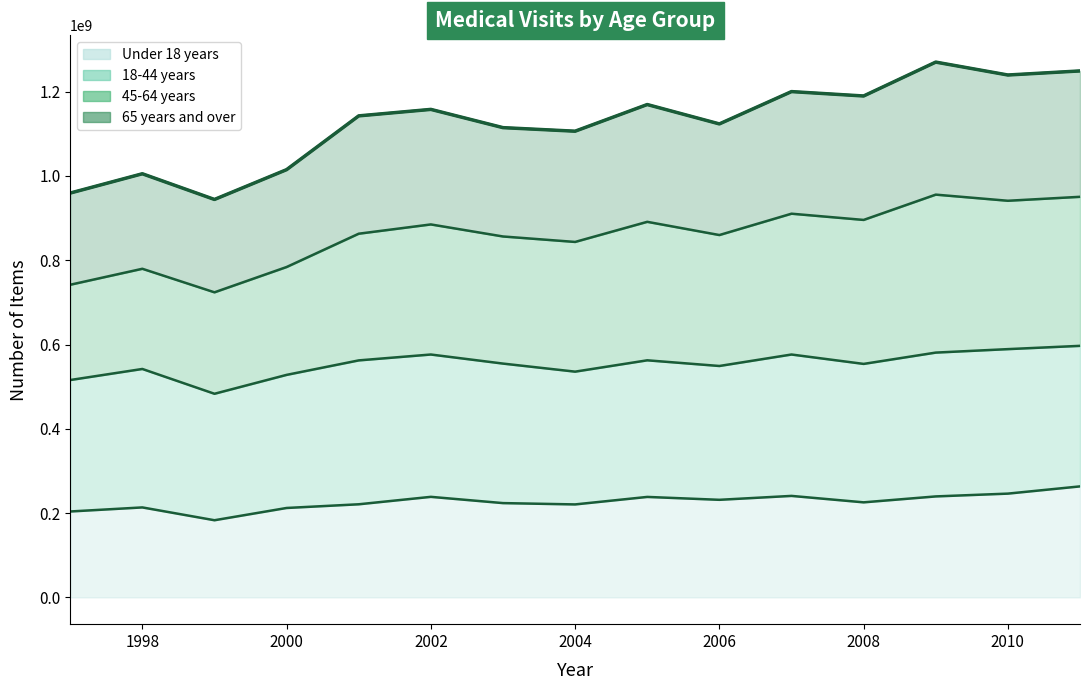

Is it true that Under 18 years equals 133697997 at 2002?

False